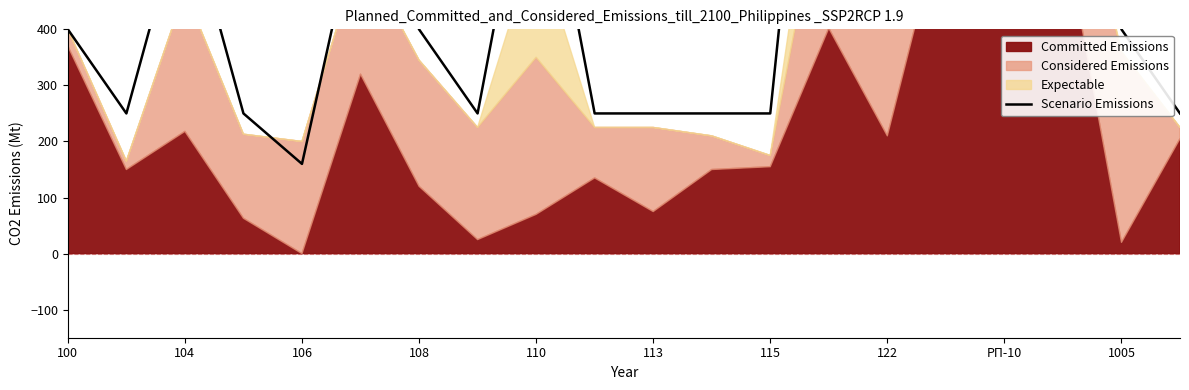

What is the difference between the maximum and minimum values?

1840